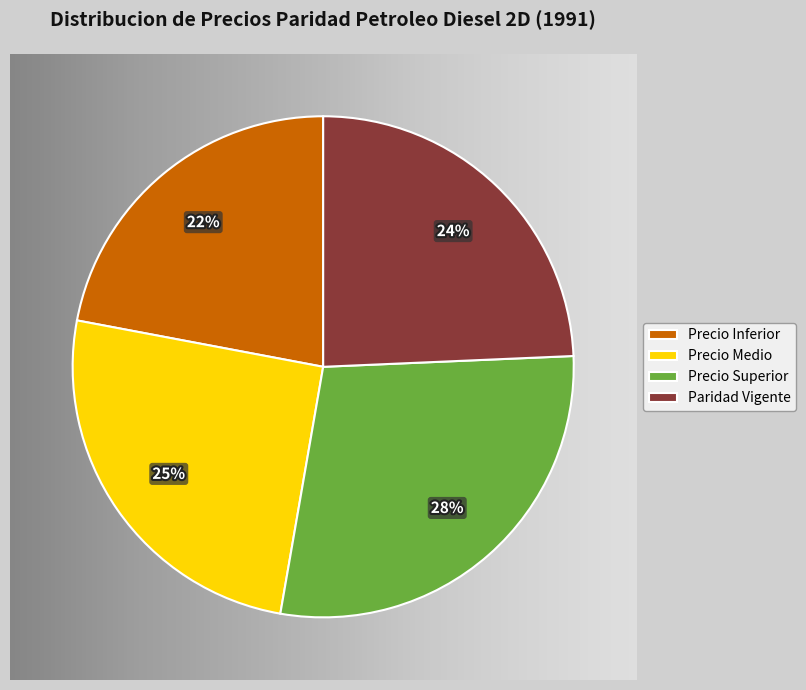

Is the sum of Precio Superior and Paridad Vigente greater than half?

Yes